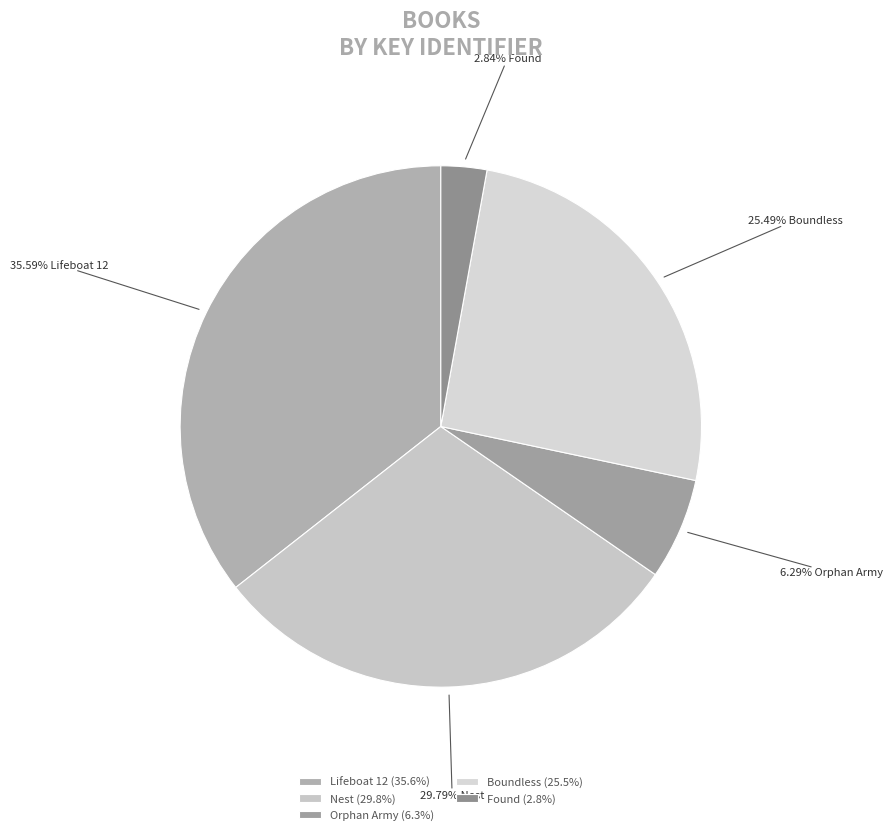

The Orphan Army slice represents 6% of the pie. True or false?

True